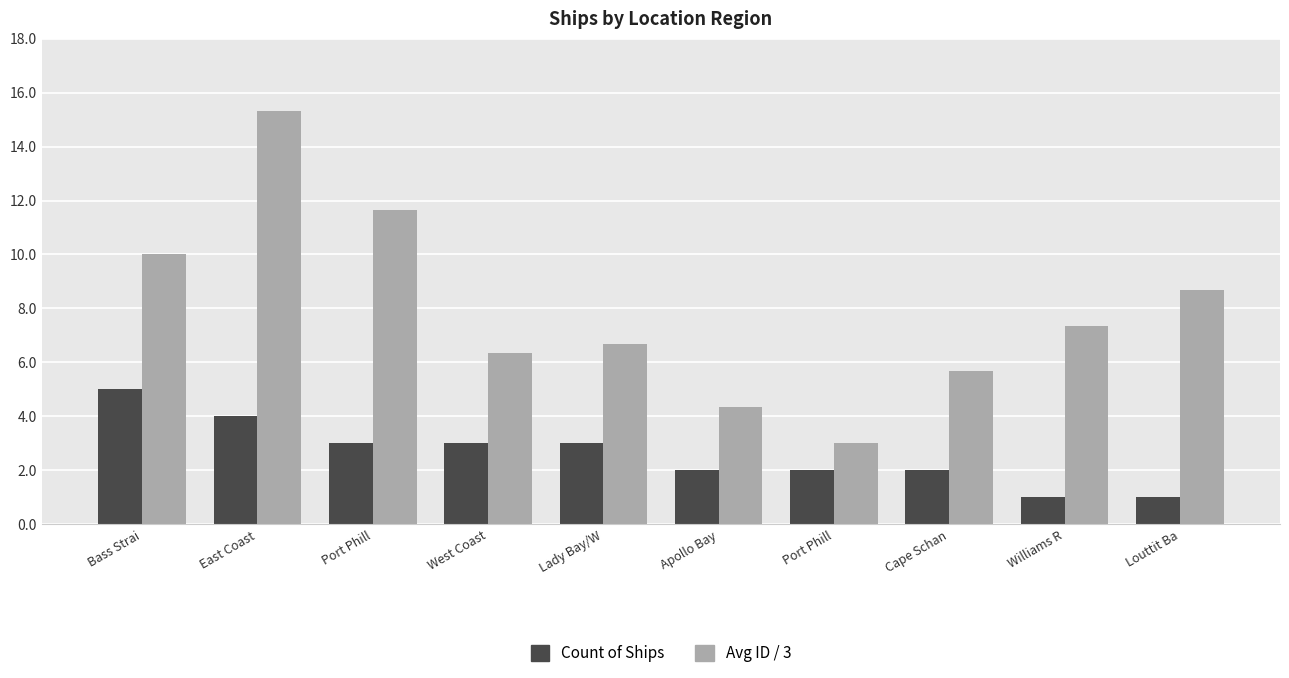

Does the chart contain stacked bars?

No